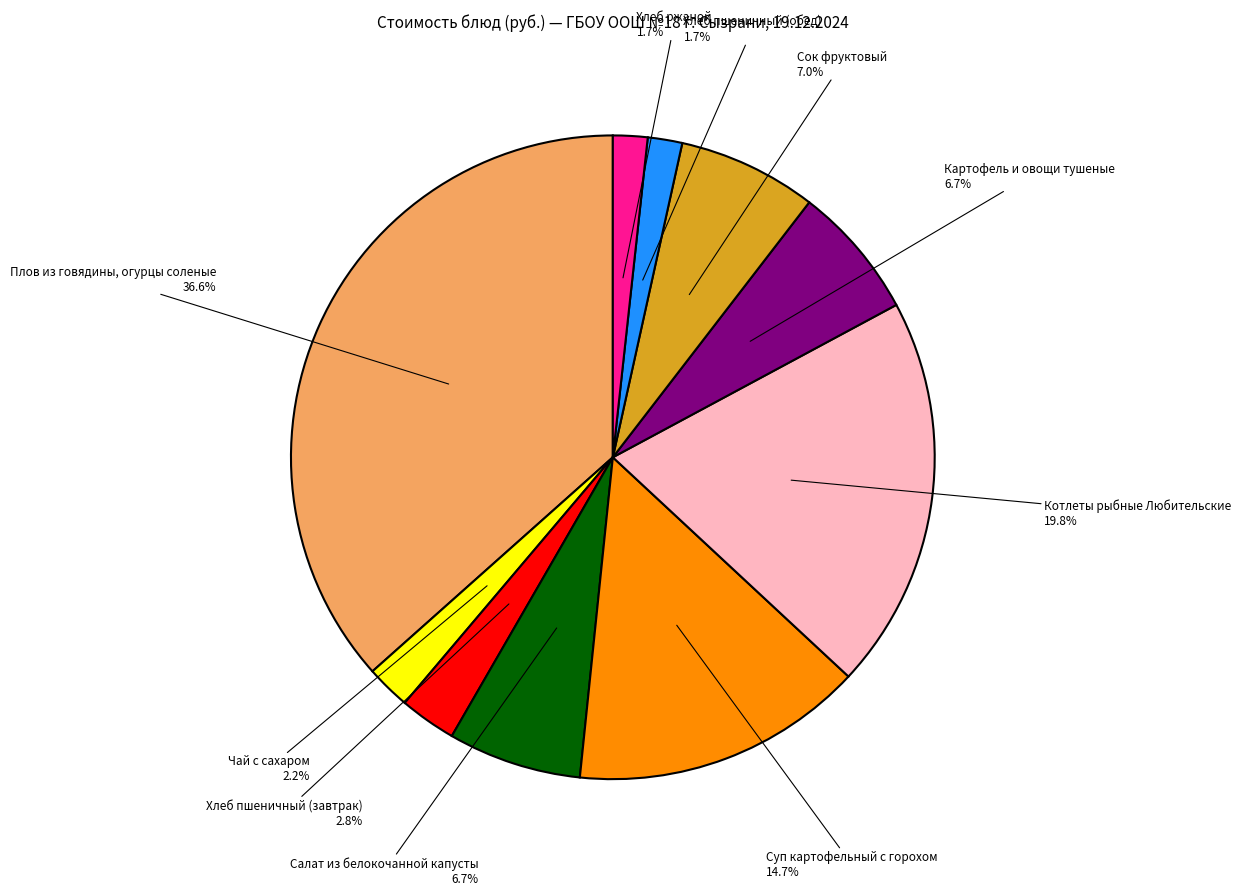

Is there a majority slice in this chart?

No